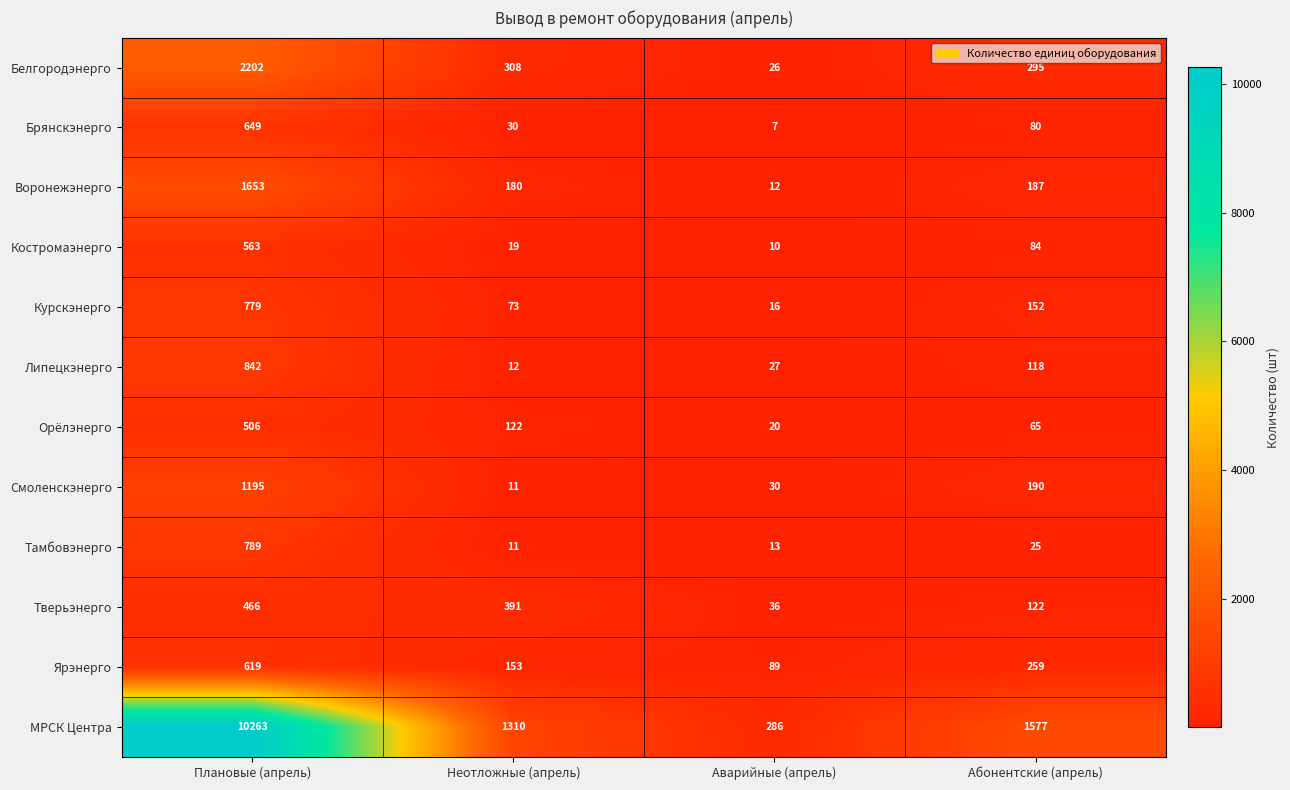

What is the total value across all series at Плановые (апрель)?

20526